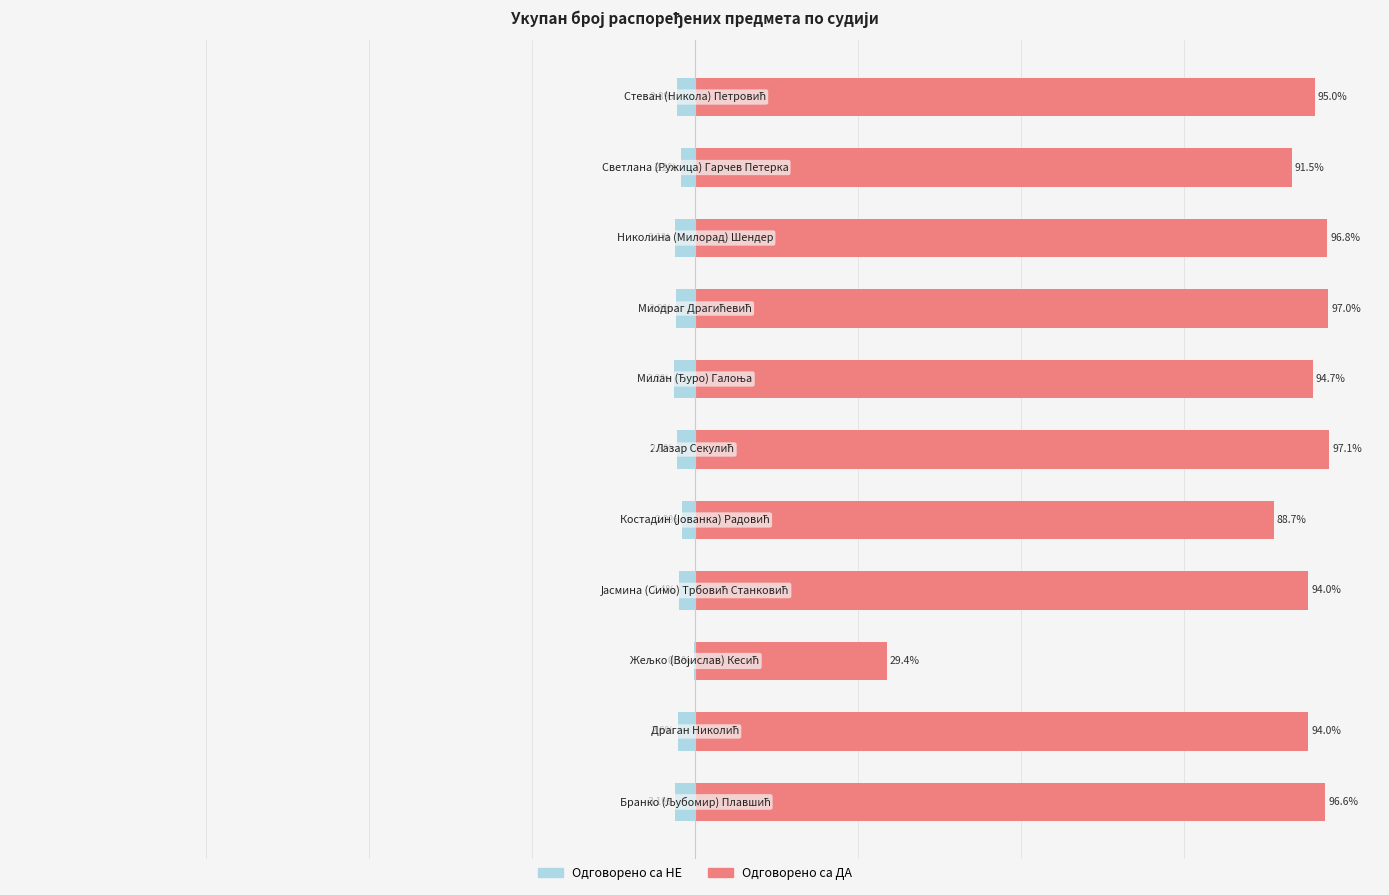

What is the smallest value displayed?

-3.2